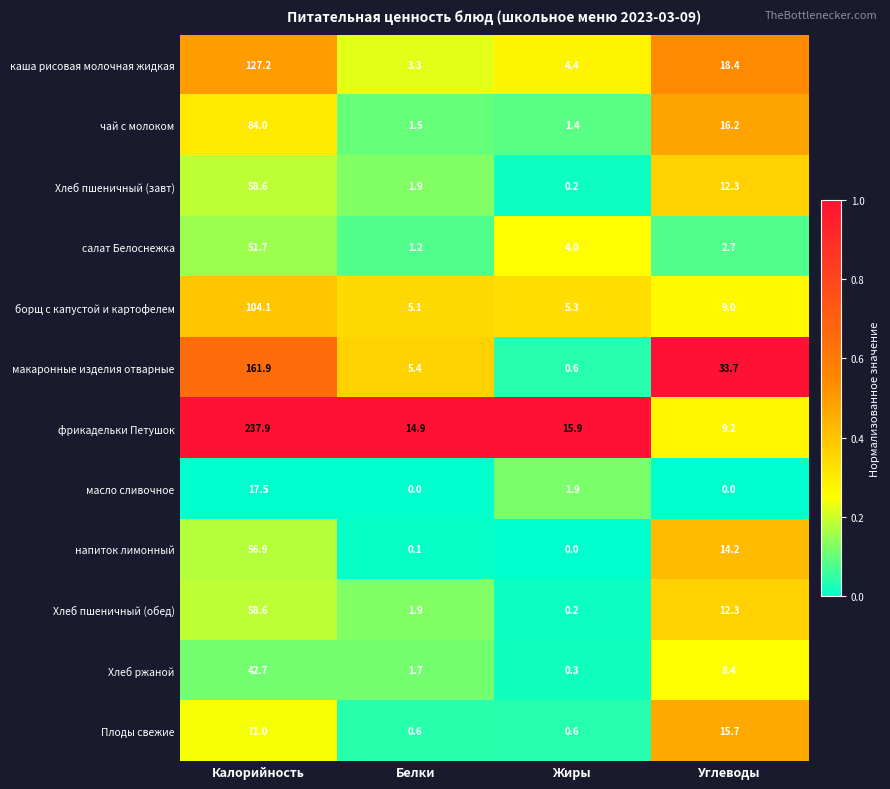

What is the maximum value shown in the chart?

237.9